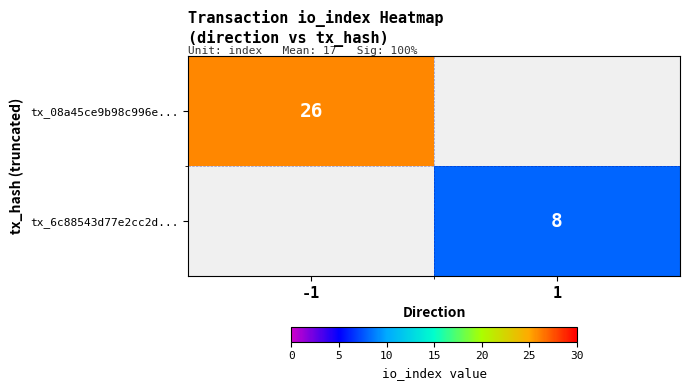

True or false: tx_6c88543d77e2cc2d... has a value of 3 at 1.

False